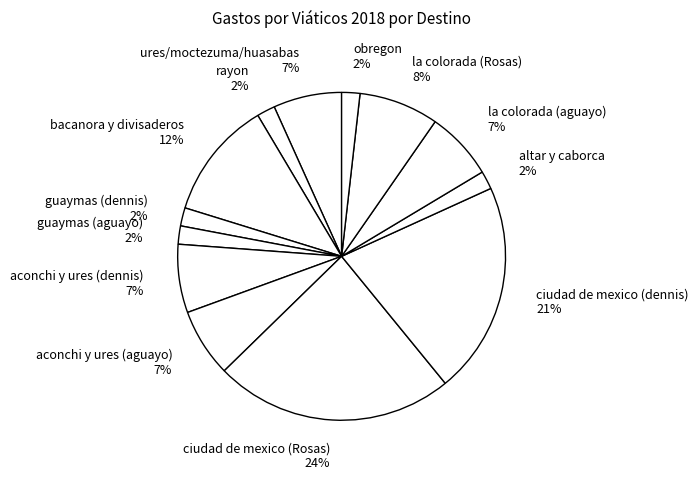

Is la colorada (Rosas) the majority of the pie?

No